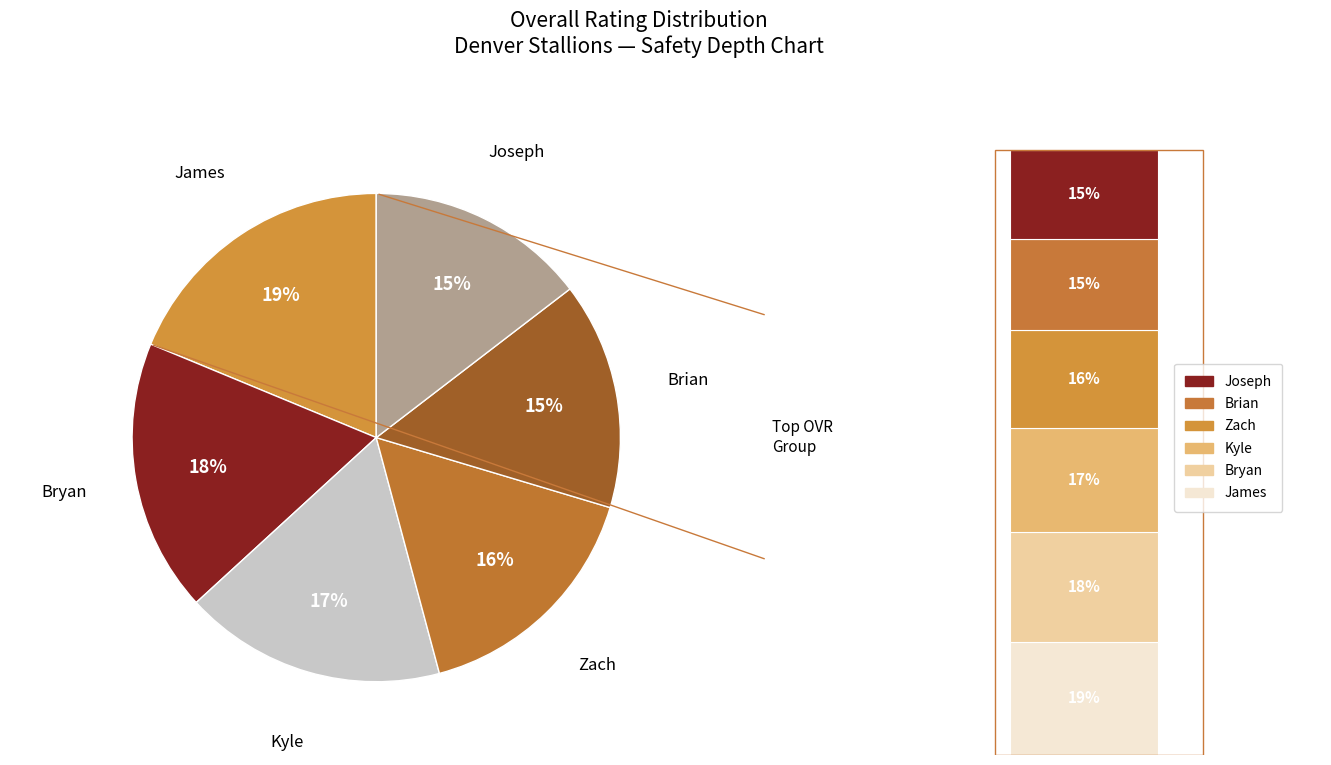

To the nearest percent, what is the difference between the Zach and Kyle slice percentages?

1%